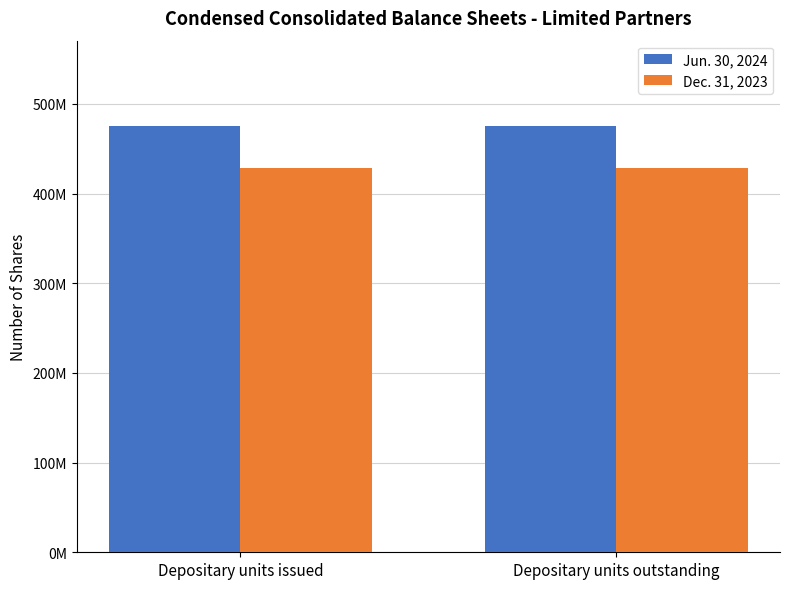

What is the average value of the Dec. 31, 2023 series?

429033241